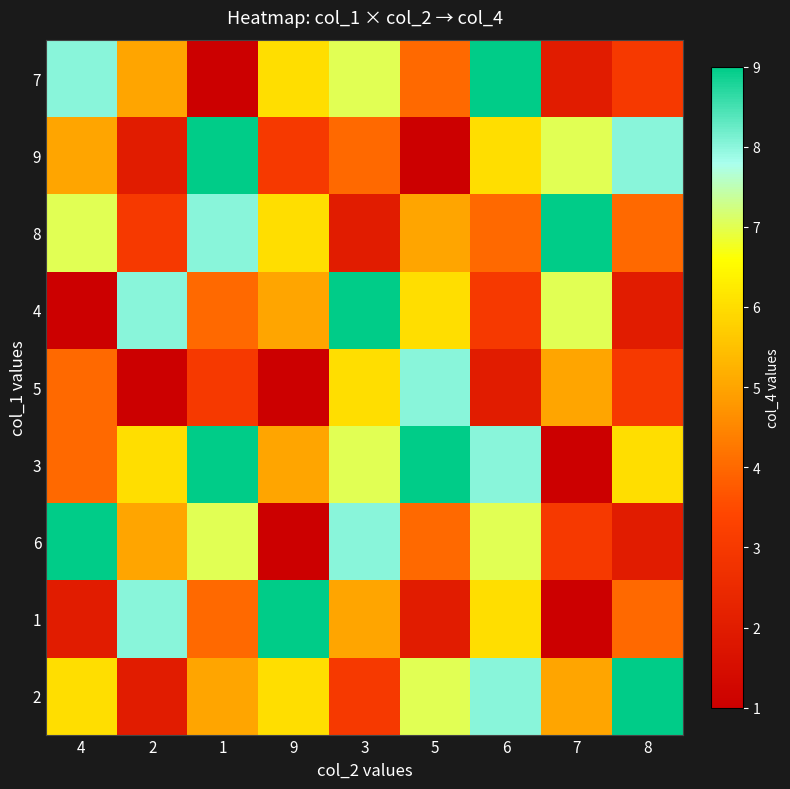

At 8, list the series in order from largest to smallest.

2, 9, 3, 8, 1, 7, 5, 4, 6